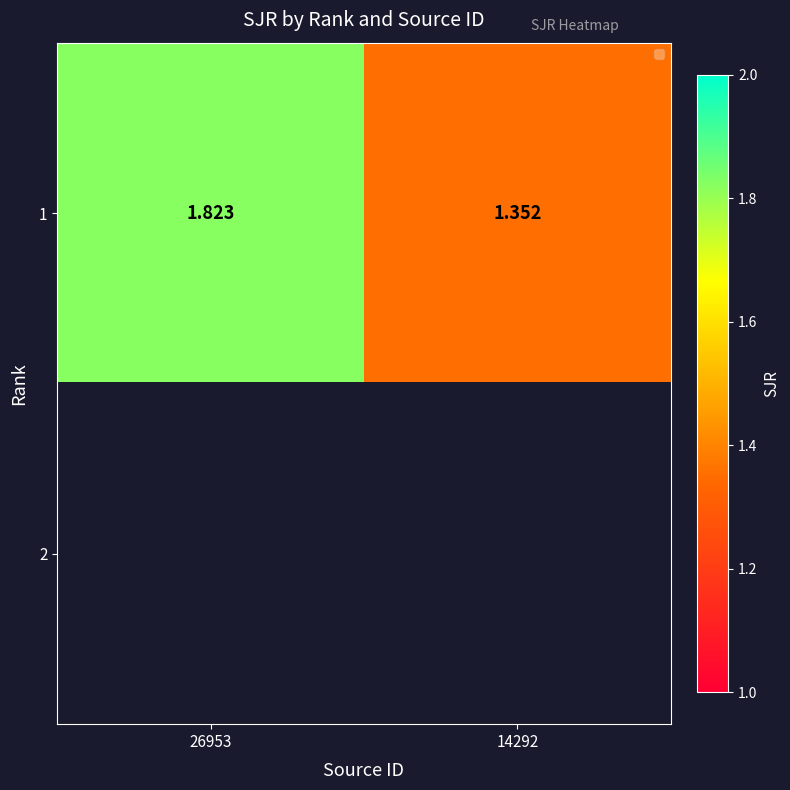

What is the lowest value of the 1 series?

1.4